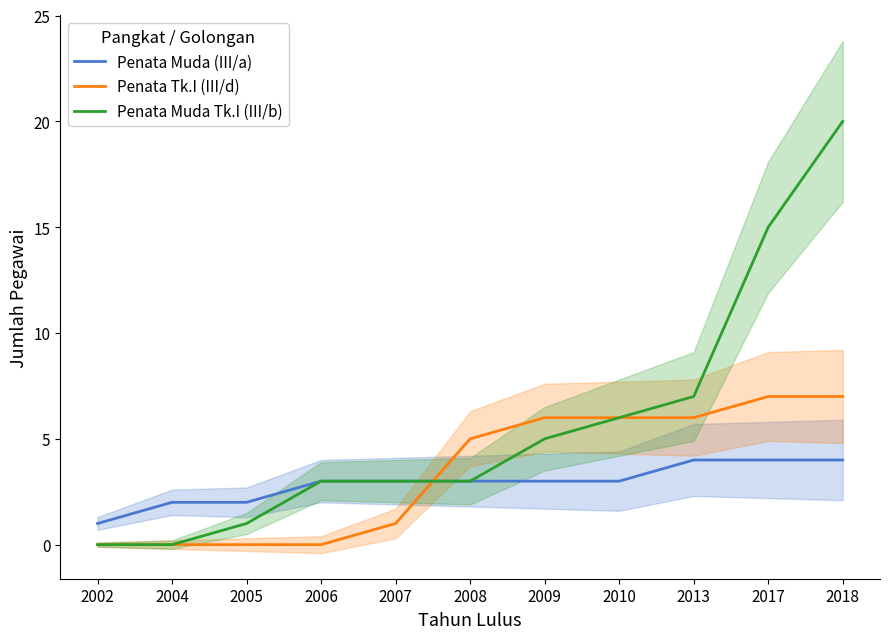

True or false: Penata Muda Tk.I (III/b) and Penata Muda (III/a) cross at least once.

False